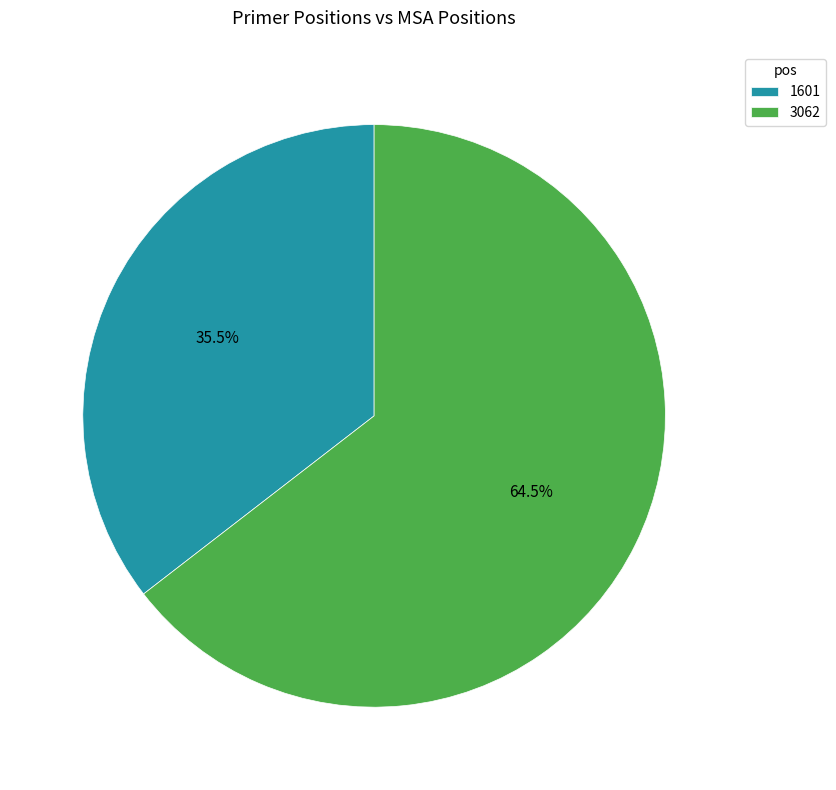

Rank the categories by value from lowest to highest.

1601, 3062